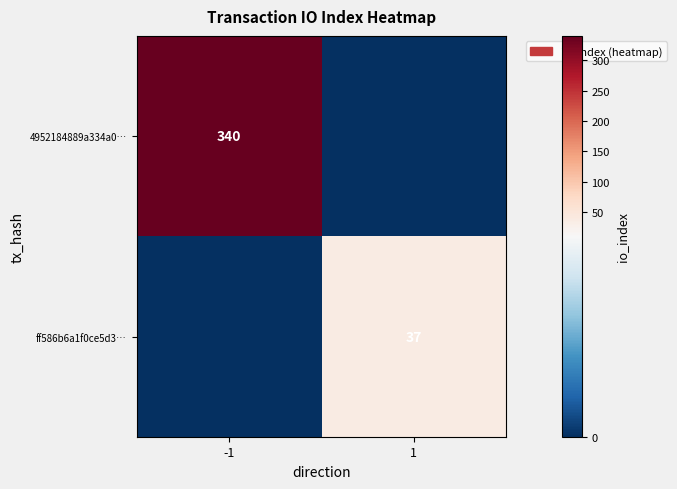

The 4952184889a334a0… series shows 471 at -1. True or false?

False